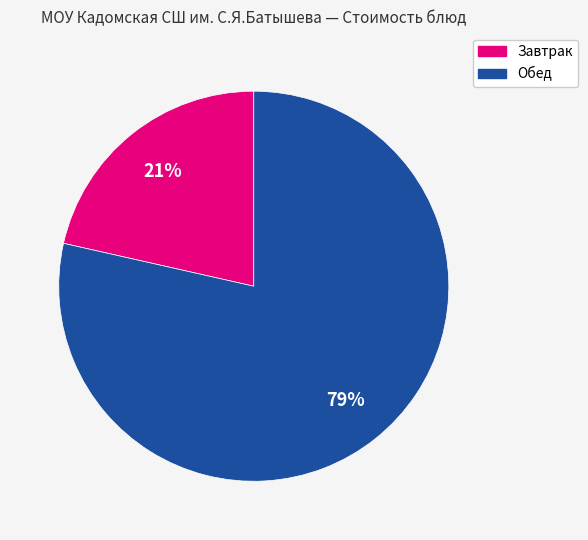

To the nearest percent, what is the average slice percentage?

50%